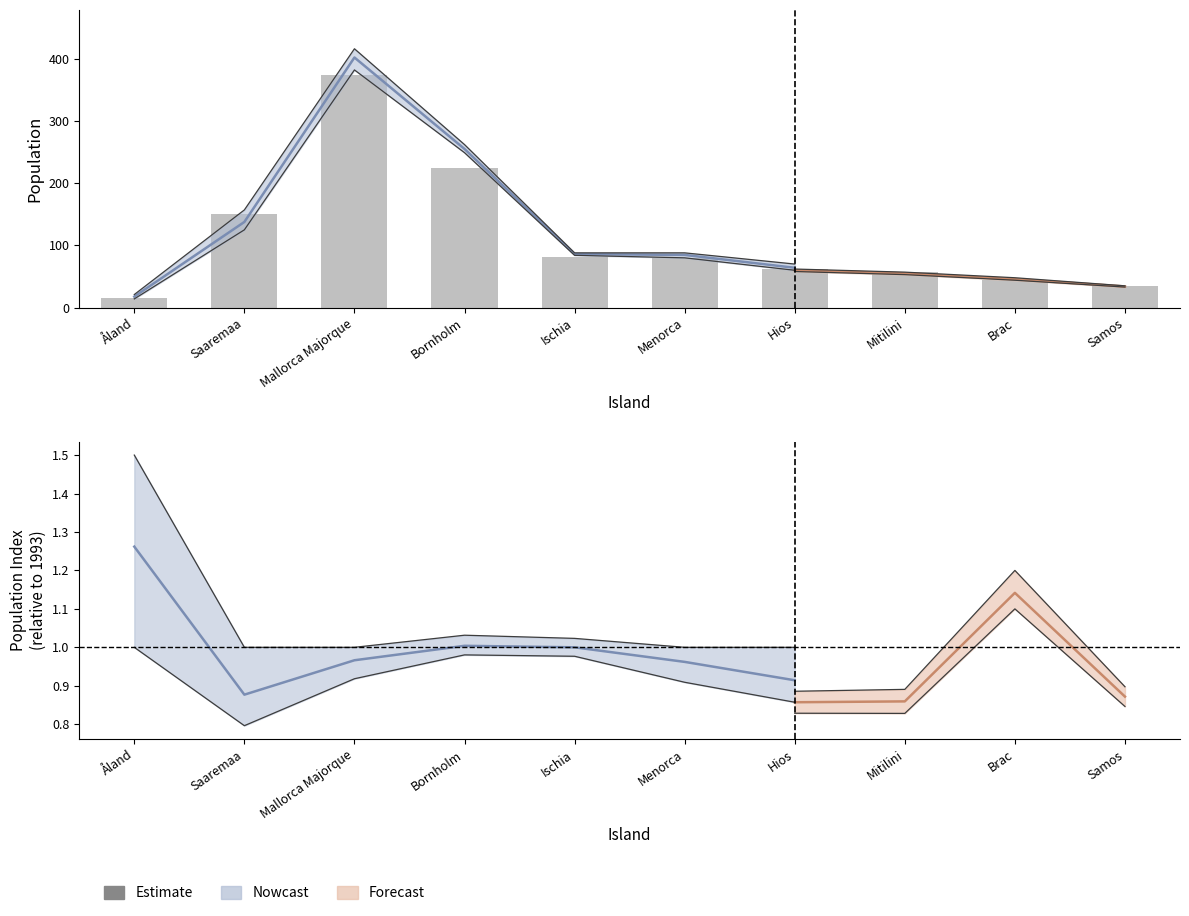

What is the ratio of the value at Ischia to the value at Samos?

2.3